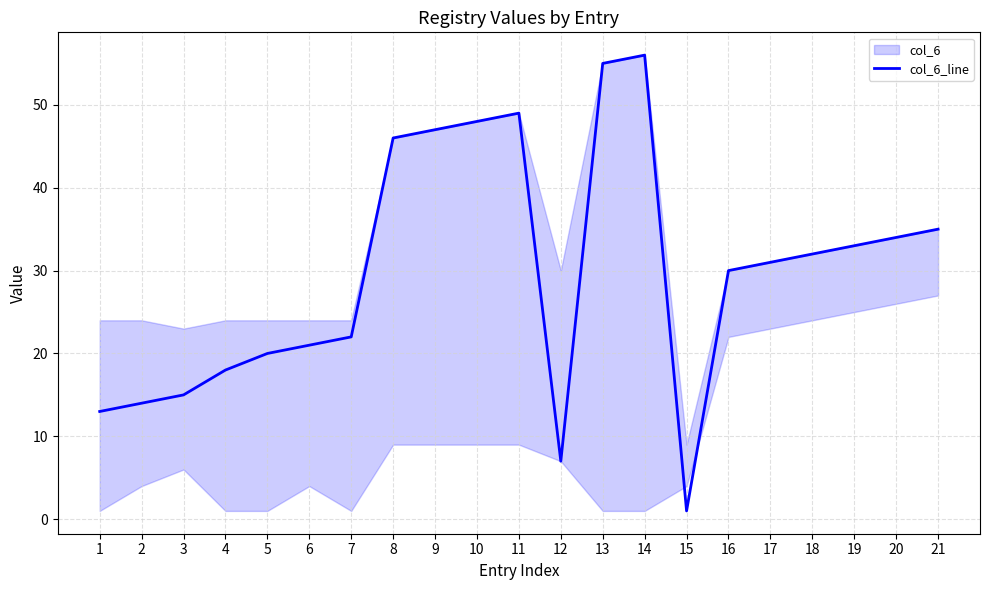

What is the difference between the maximum and second lowest values?

49